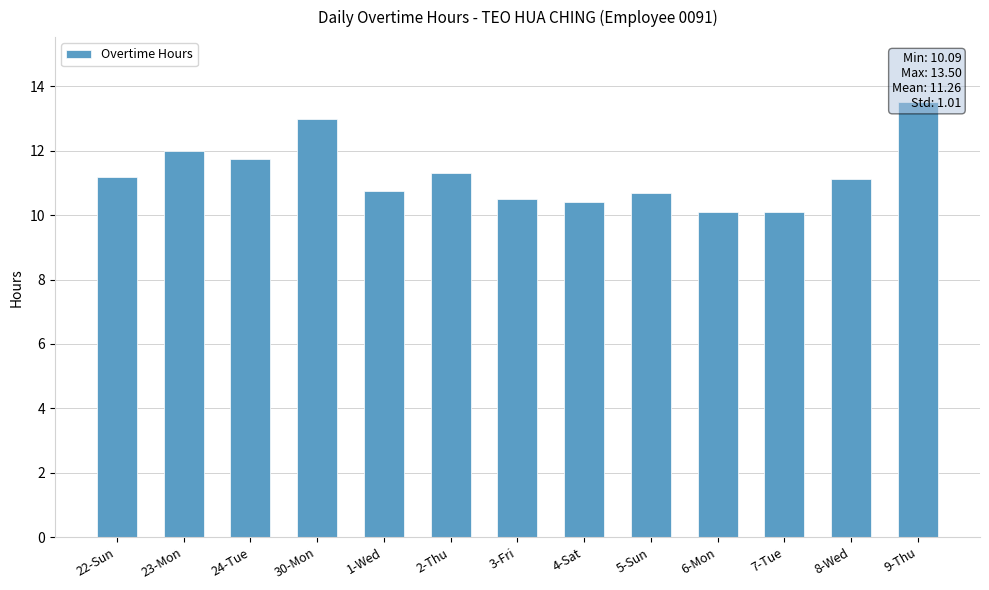

What is the difference between the second highest and minimum values?

2.9